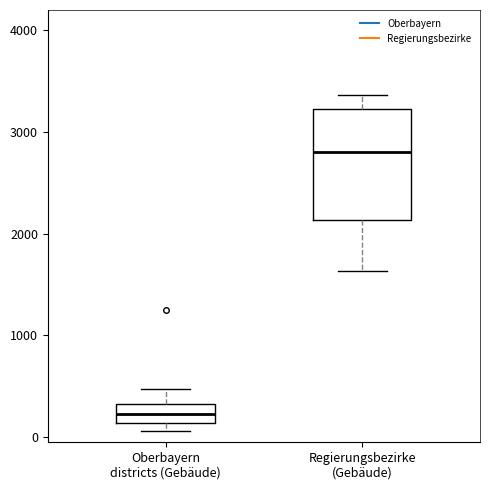

Reading left to right, transcribe this box plot: for each box, give where its median line is, the range the box spans, and where its two whiskers end, as read against the y-axis. The values are not printed on the chart, so give them approximately, as read against the axis.

Oberbayern districts (Gebäude): median 200, box 100 to 300, whiskers 100 (just below the box's lower edge) to 500
Regierungsbezirke (Gebäude): median 2800, box 2100 to 3200, whiskers 1600 to 3400